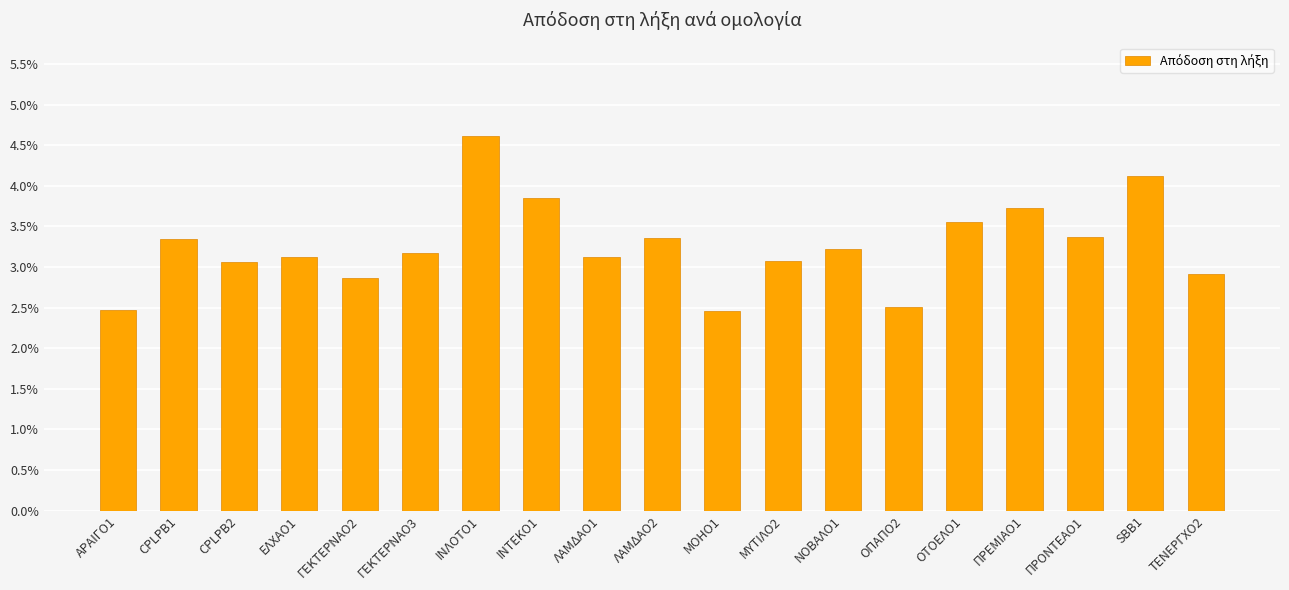

Between ΙΝΛΟΤΟ1 and ΠΡΕΜΙΑΟ1, which is larger?

ΙΝΛΟΤΟ1